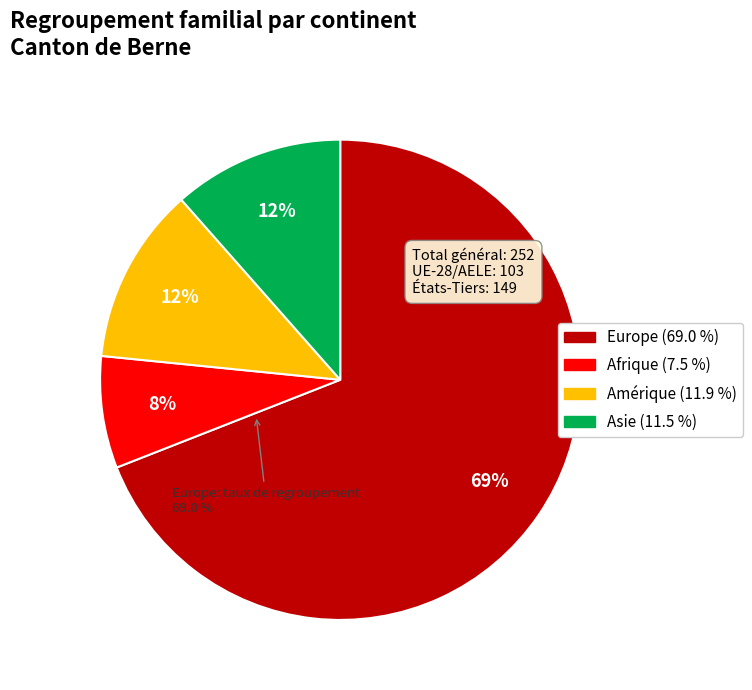

What percentage is the Europe slice, to the nearest percent?

69%